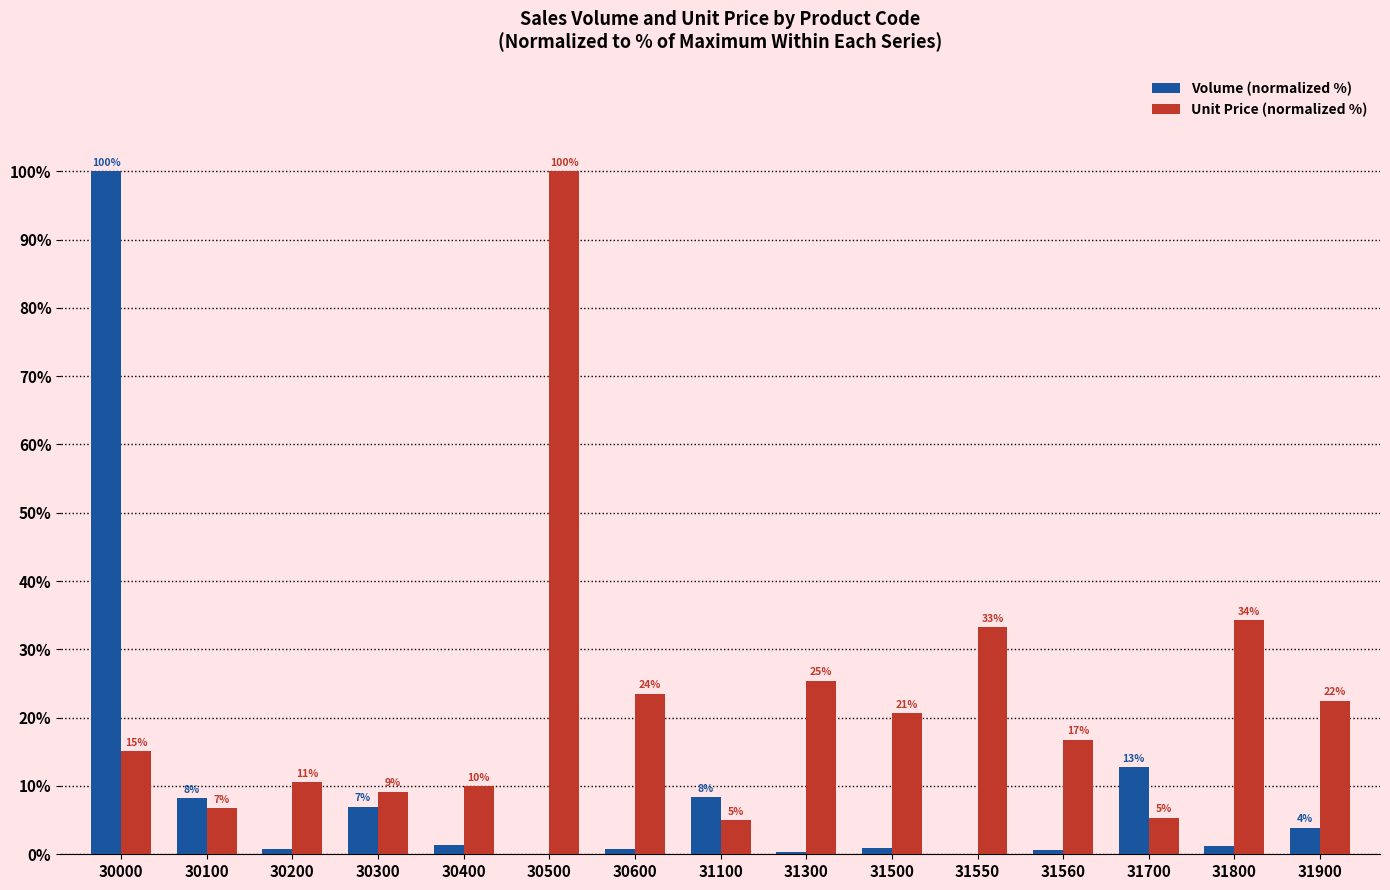

How many groups of bars are there?

15